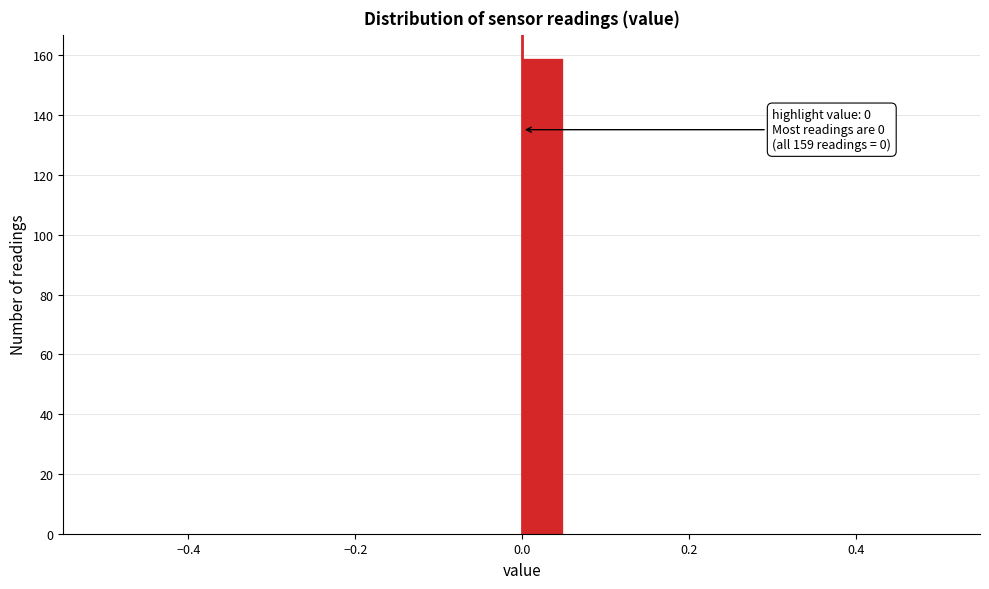

Around what value on the x-axis is the tallest bar? Give the approximate position of its centre, as read against the axis.

0.02